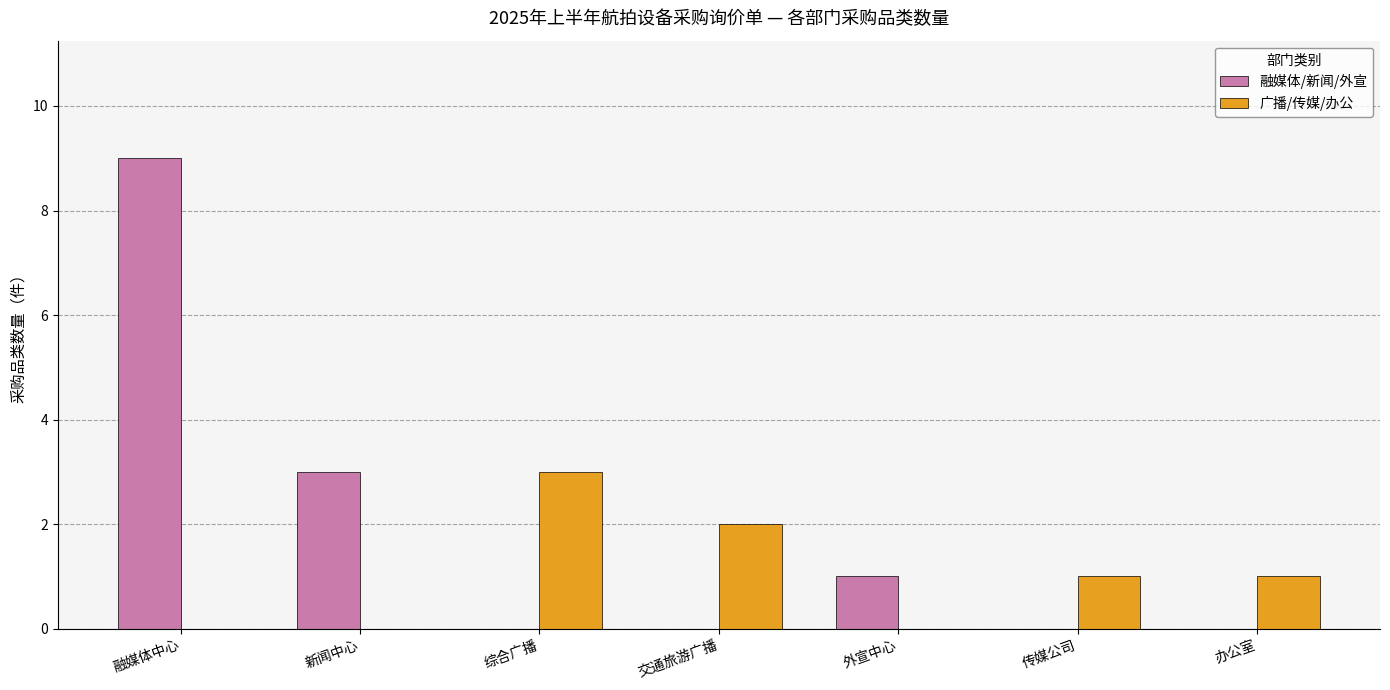

Which series has the largest total across all categories?

融媒体/新闻/外宣